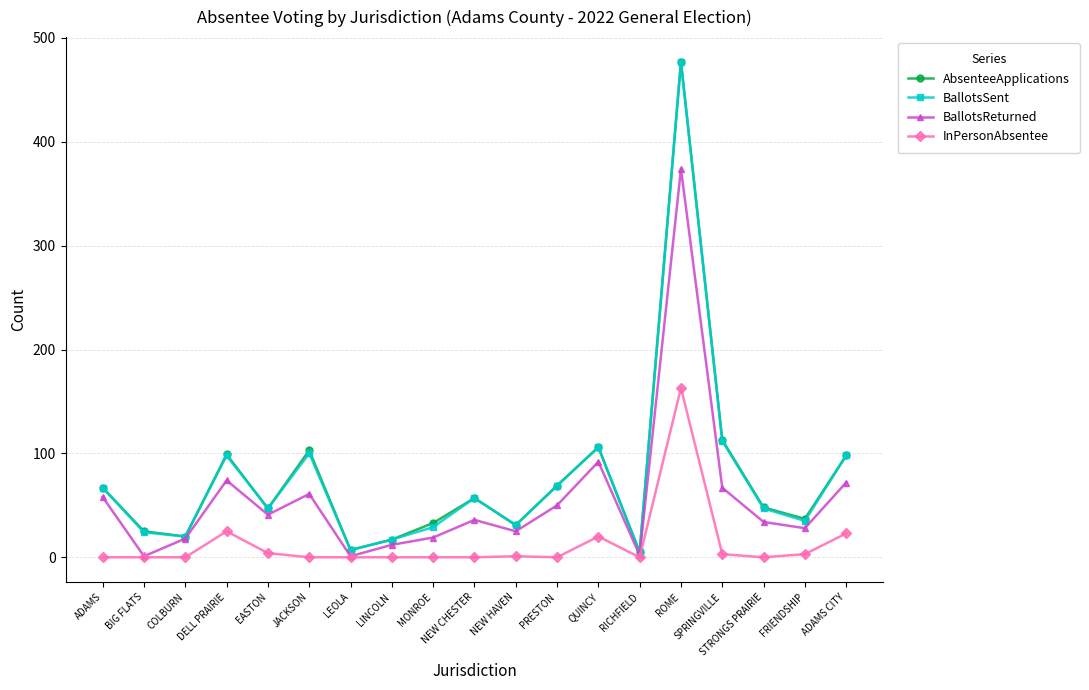

What is the label of the 2nd point from the right?

FRIENDSHIP